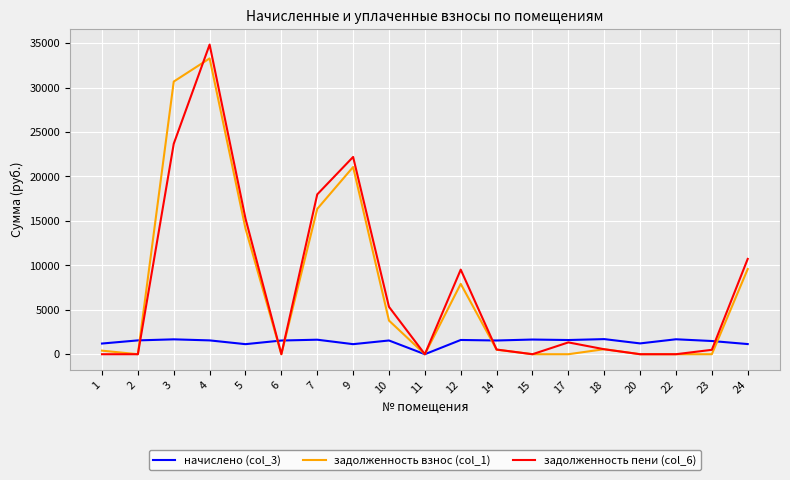

Rank the series by their maximum value, from lowest to highest.

начислено (col_3), задолженность взнос (col_1), задолженность пени (col_6)